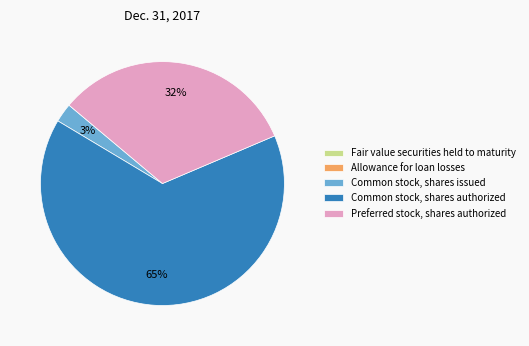

To the nearest percent, what is the difference between the largest and smallest slice percentages?

65%